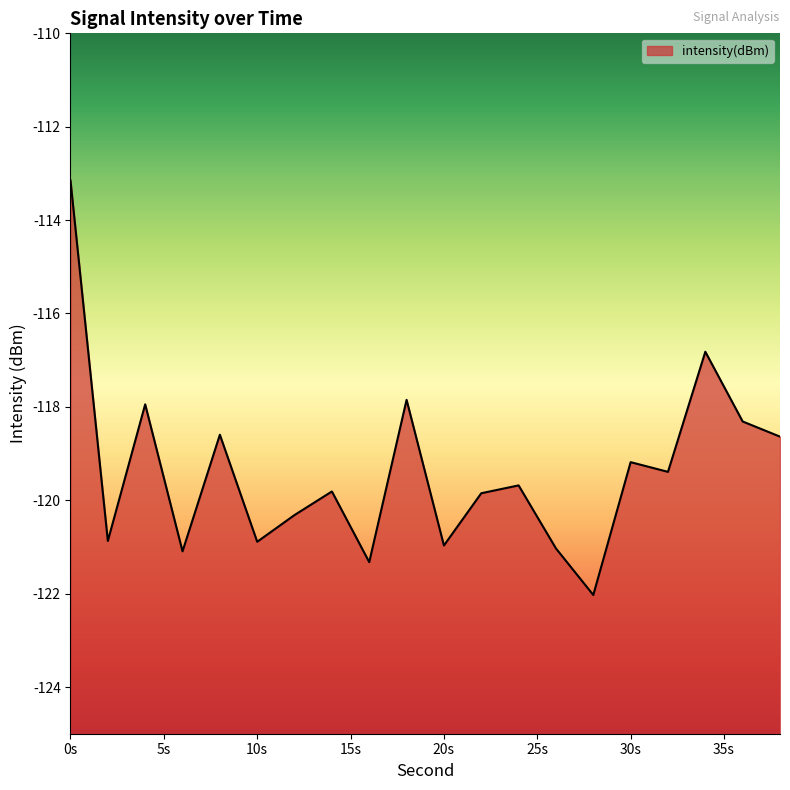

Is it true that the value at 0s is -76.7?

False